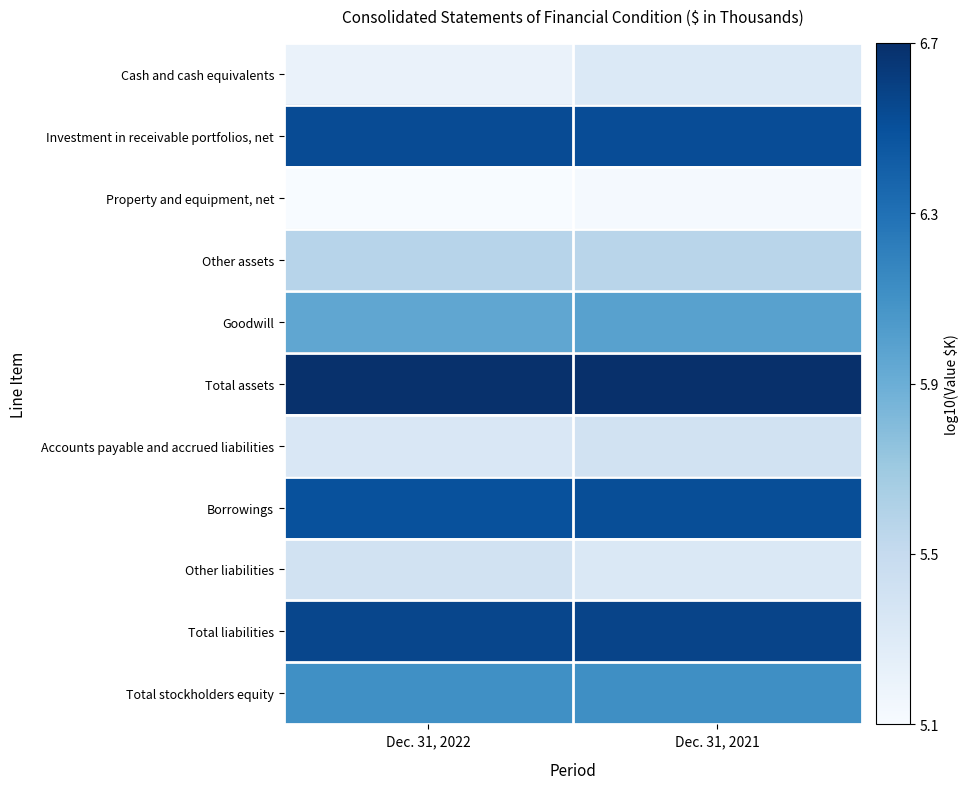

At Dec. 31, 2021, list the series in order from smallest to largest.

Property and equipment, net, Cash and cash equivalents, Other liabilities, Accounts payable and accrued liabilities, Other assets, Goodwill, Total stockholders equity, Borrowings, Investment in receivable portfolios, net, Total liabilities, Total assets